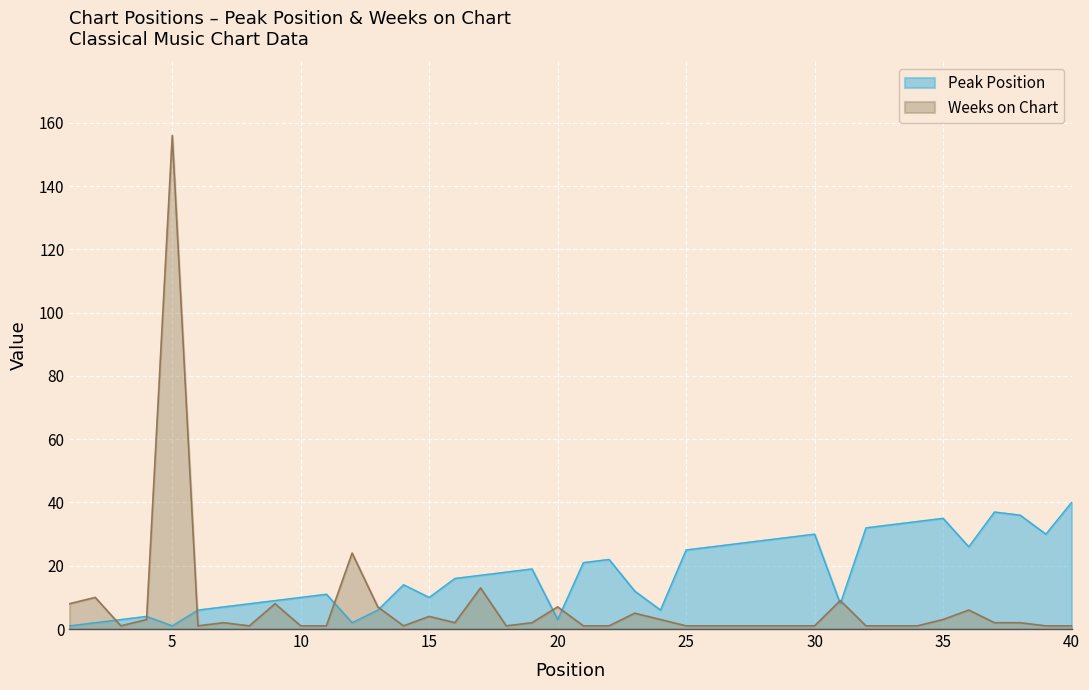

Is the value of Peak Position at 13 greater than the value of Weeks on Chart at 38?

Yes